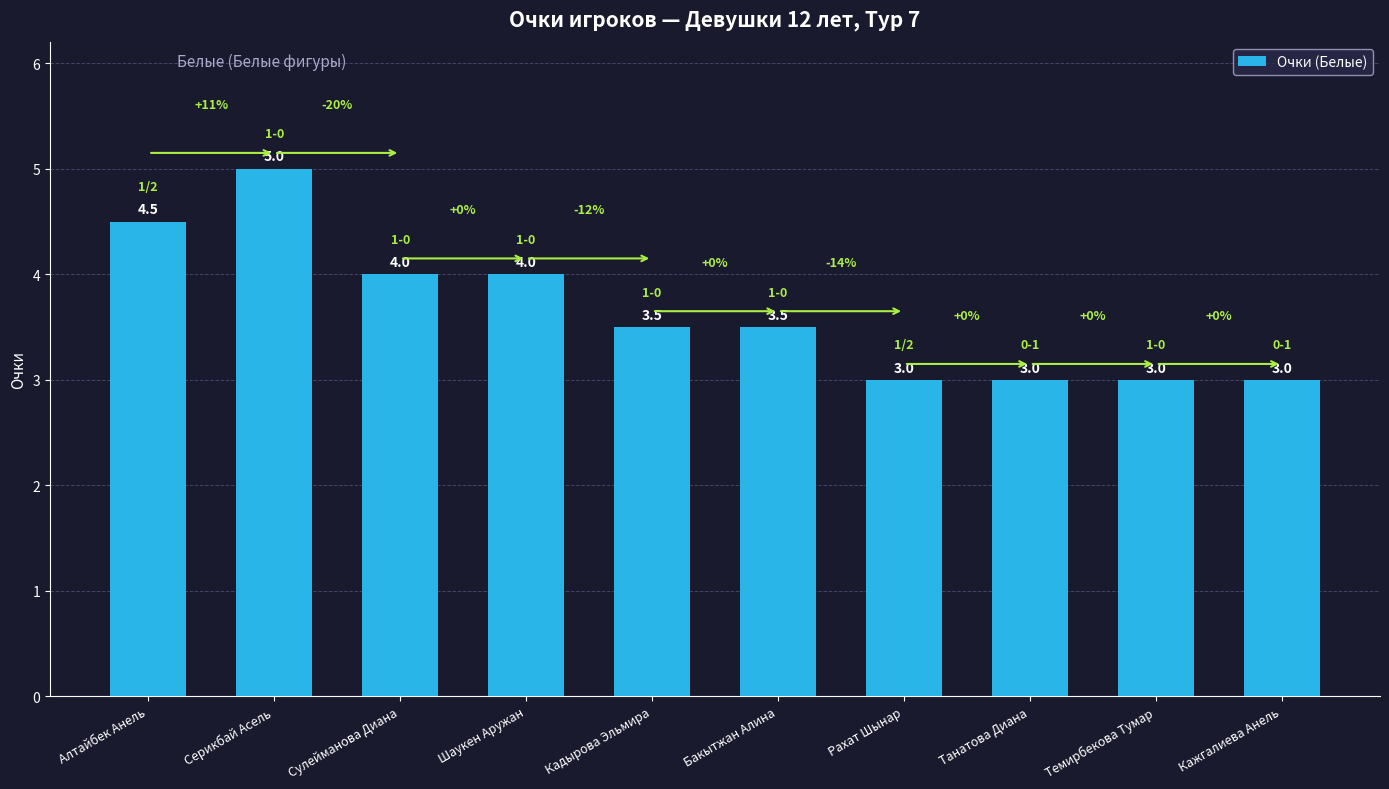

What is the label of the 7th bar from the right?

Шаукен Аружан